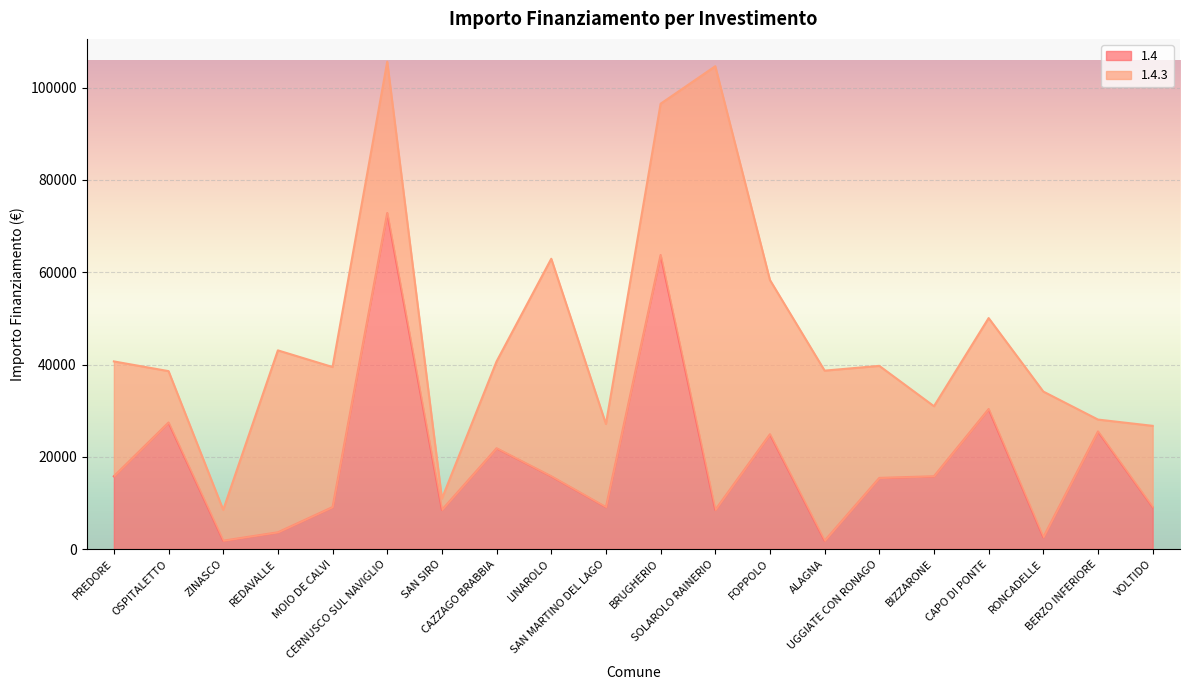

How many interior local valleys (lower than both neighbors) does the data have?

6